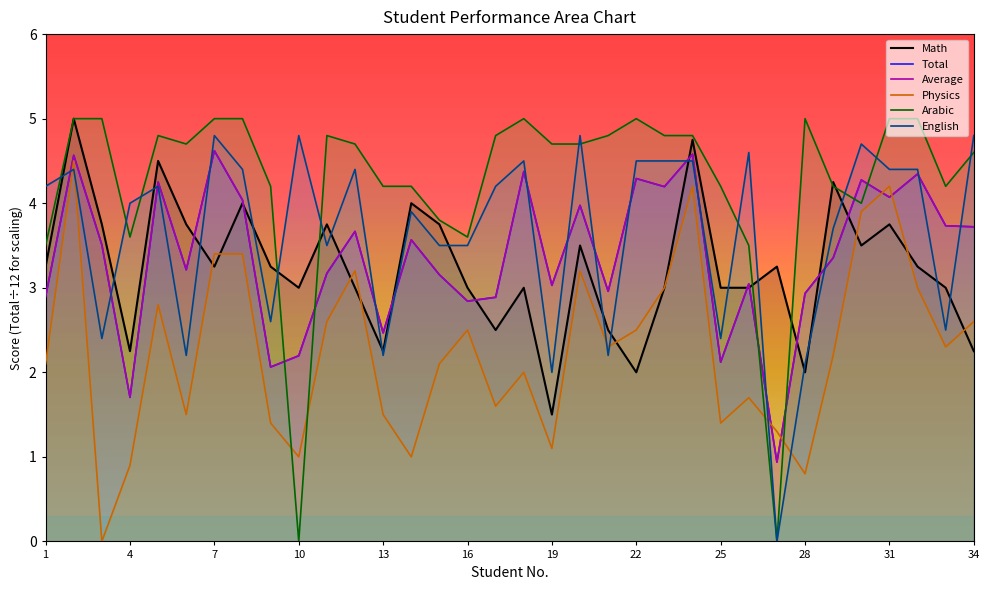

What is the spread (max minus min) of values at 28?

4.2